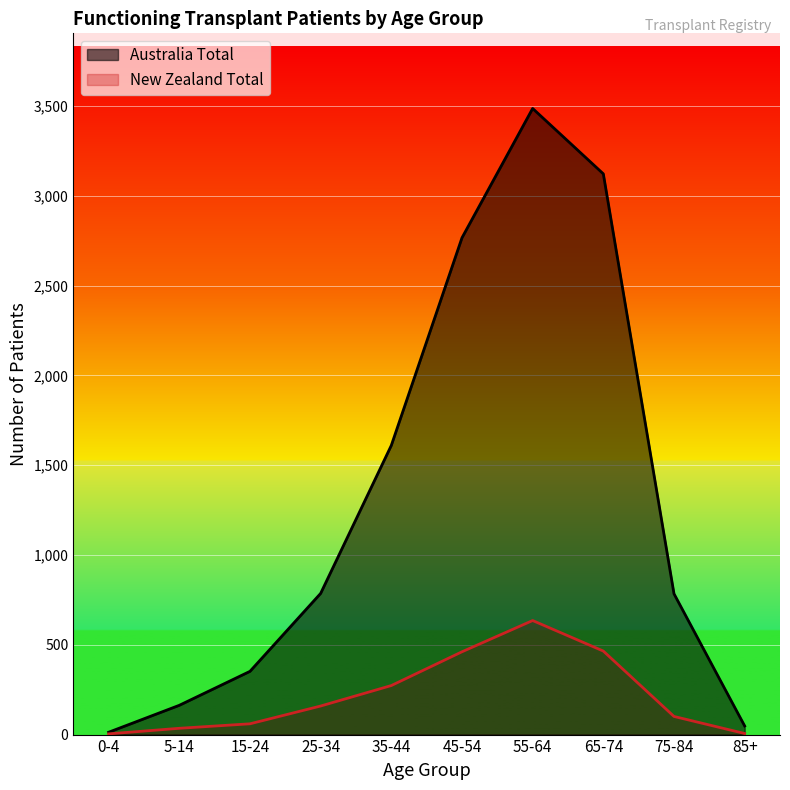

Does the chart display data point markers on the line(s)?

No